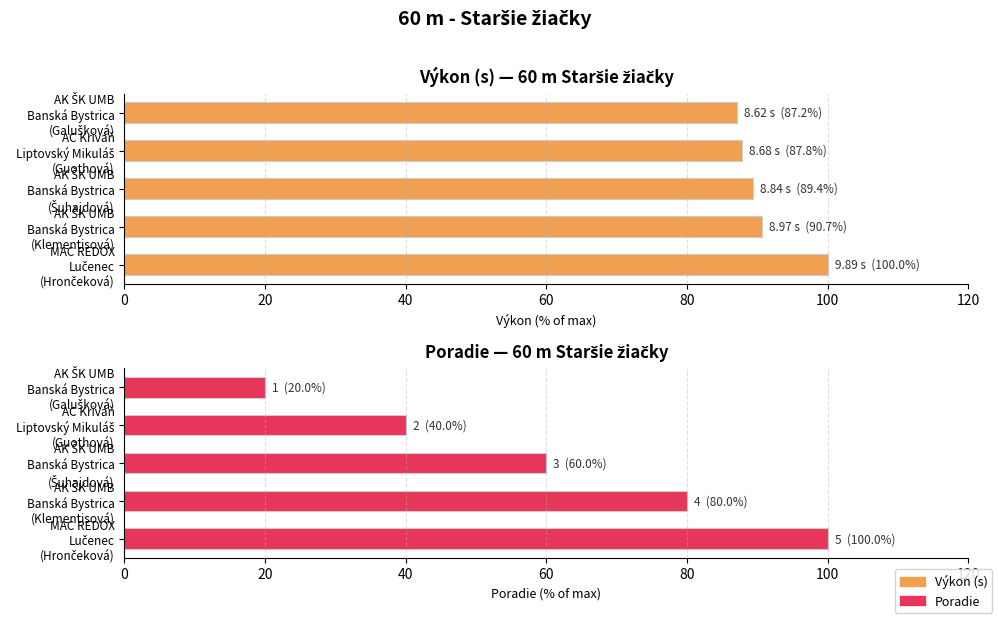

True or false: Poradie has a value of 6.1 at AK ŠK UMB Banská Bystrica (Galušková).

False